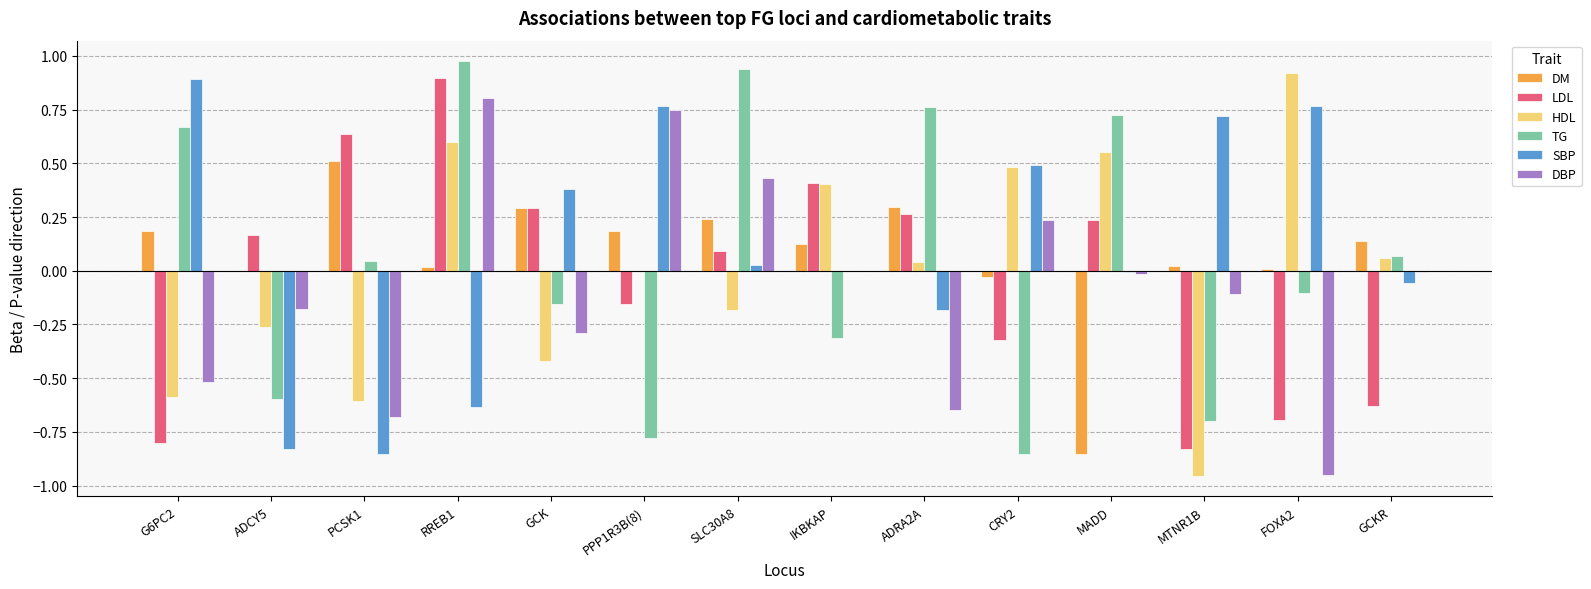

What is the sum of all SBP values?

1.5